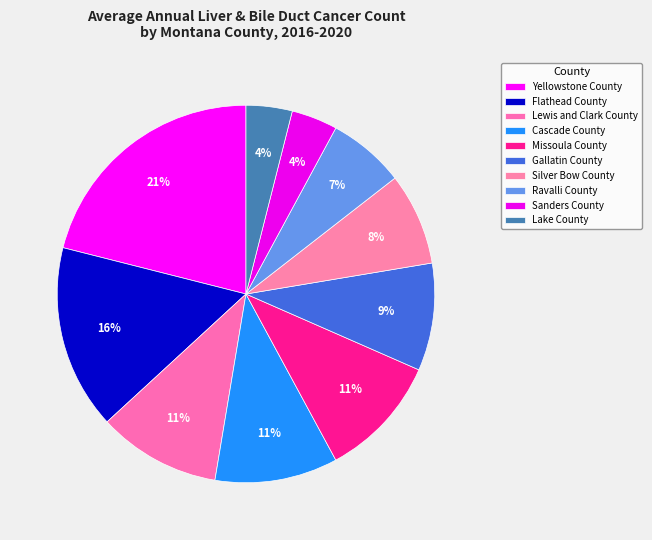

Which slice is the smallest?

Sanders County